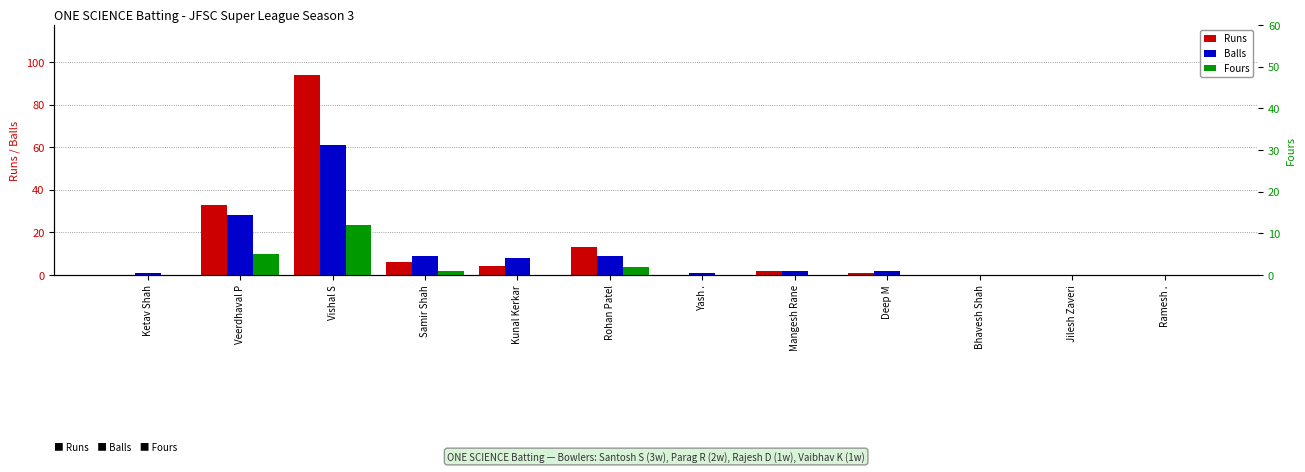

How many values in the Runs series are below 2?

6